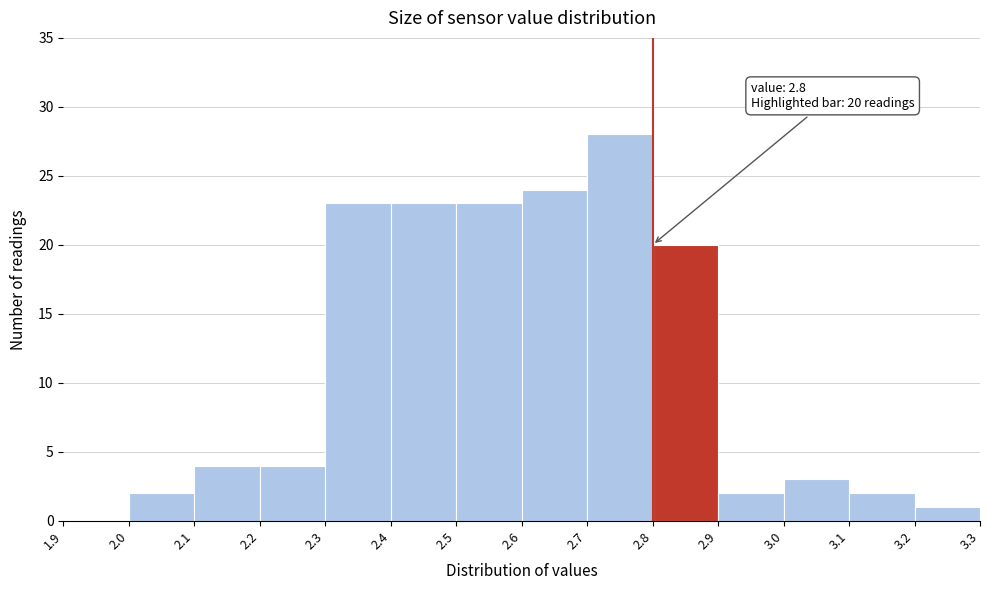

Over which range of the x-axis is the bar tallest?

2.7 to 2.8